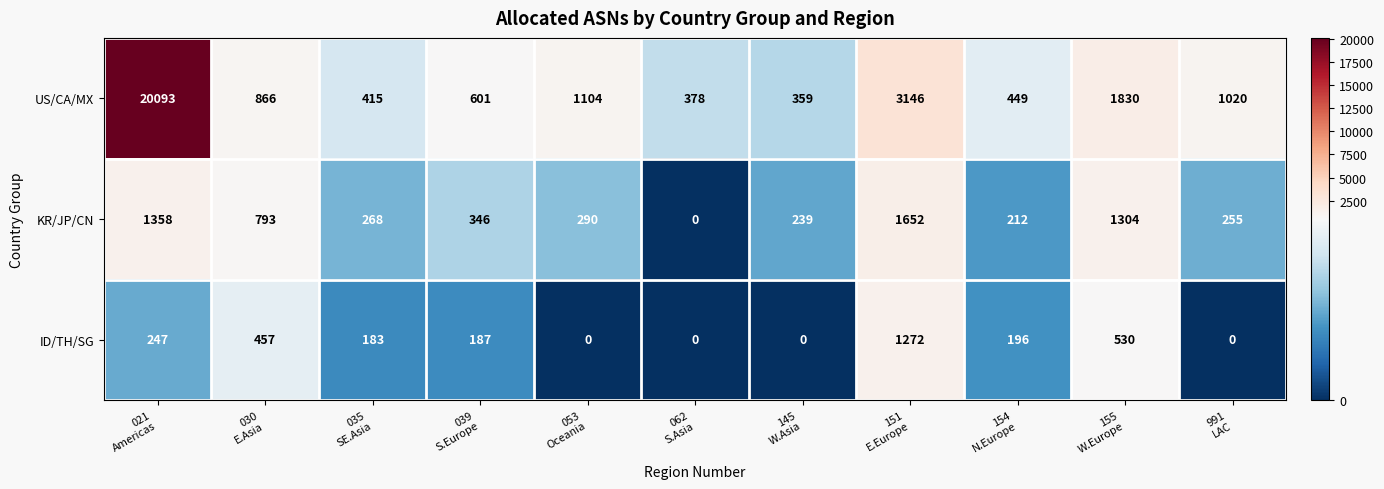

How many data points in ID/TH/SG are less than 187?

5